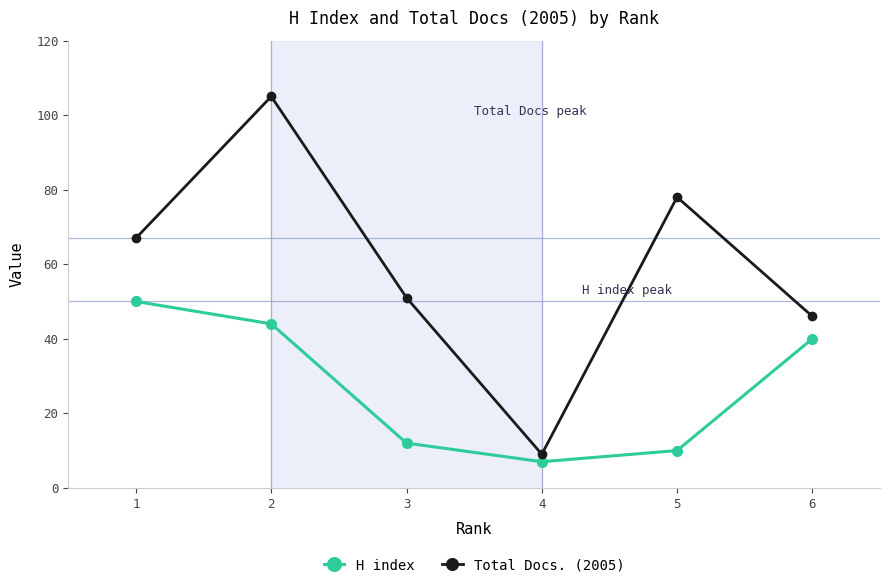

Which category has the highest value in the H index series?

1